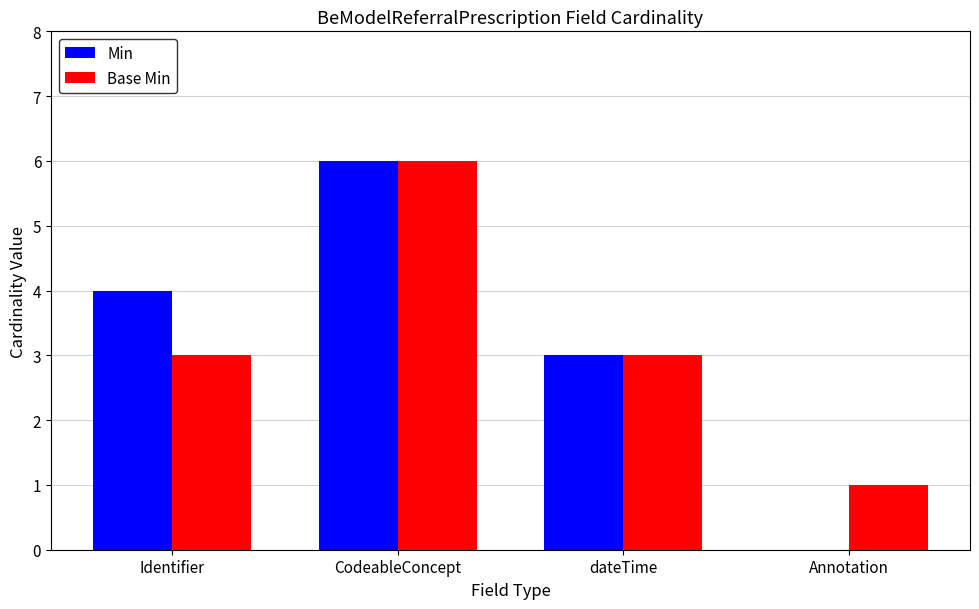

What are all the series names shown in the legend?

Min, Base Min